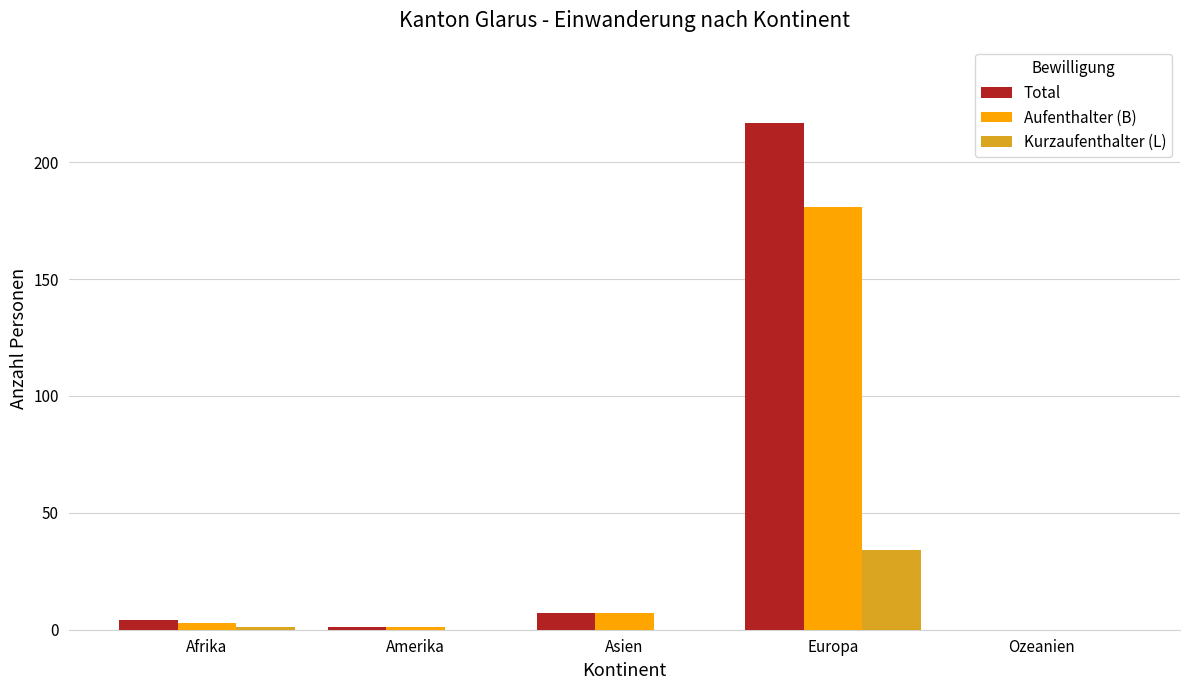

Between Asien and Europa, which series saw the biggest shift?

Total